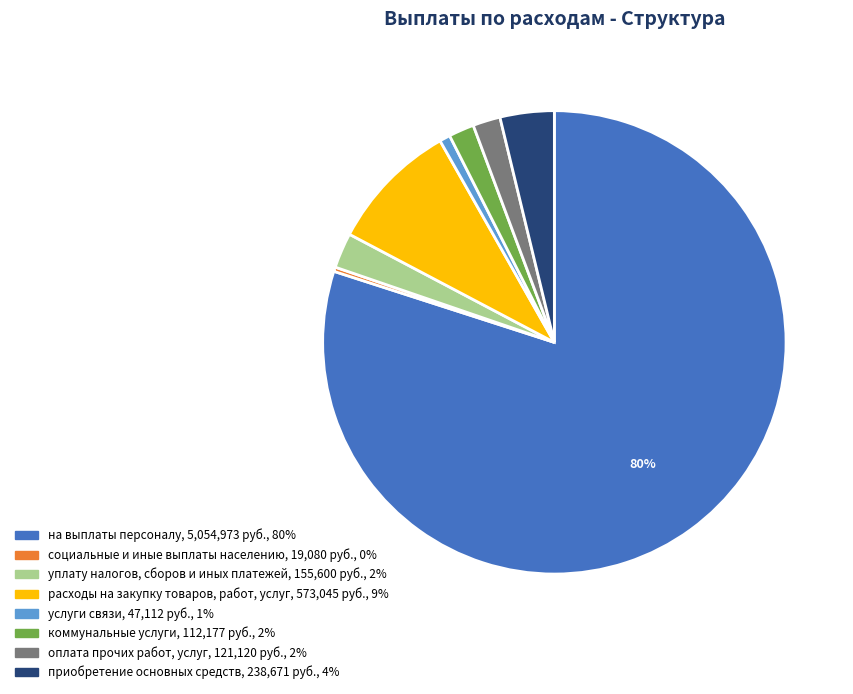

How many slices are in this pie chart?

8